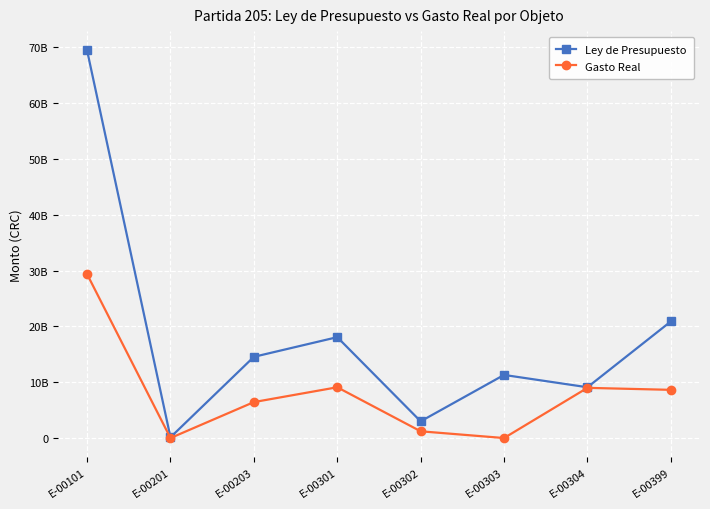

What is the highest value of the Gasto Real series?

29351229032.2